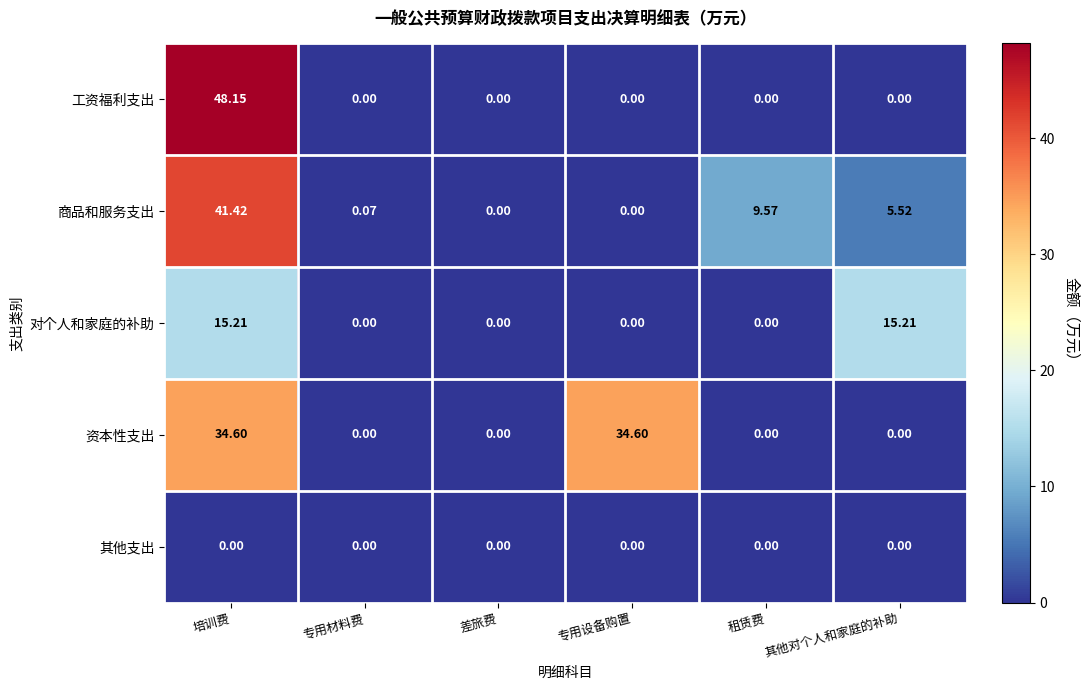

Which series changed the most between 专用材料费 and 差旅费?

商品和服务支出